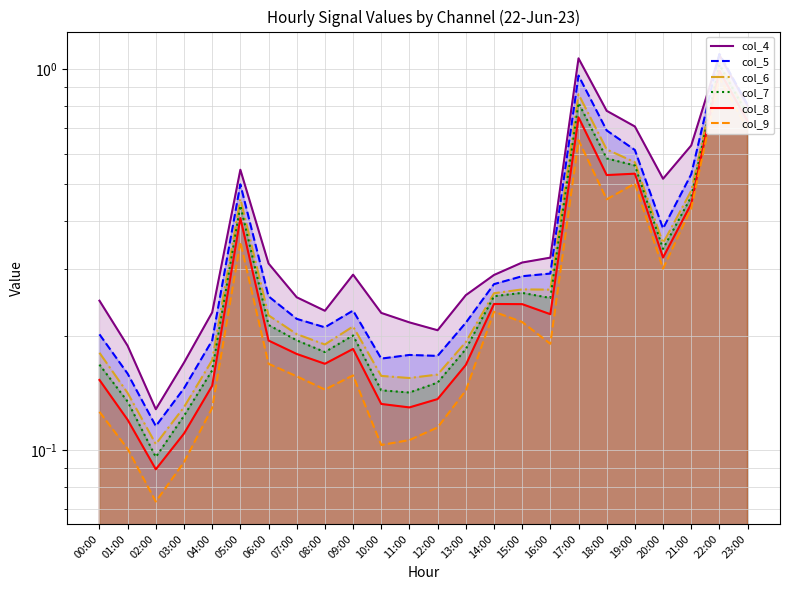

Reading left to right, what are all the values shown in this chart?

col_4: 0.2	0.2	0.1	0.2	0.2	0.5	0.3	0.3	0.2	0.3	0.2	0.2	0.2	0.3	0.3	0.3	0.3	1.1	0.8	0.7	0.5	0.6	1.1	0.8
col_5: 0.2	0.2	0.1	0.1	0.2	0.5	0.3	0.2	0.2	0.2	0.2	0.2	0.2	0.2	0.3	0.3	0.3	1.0	0.7	0.6	0.4	0.5	1.1	0.8
col_6: 0.2	0.1	0.1	0.1	0.2	0.5	0.2	0.2	0.2	0.2	0.2	0.2	0.2	0.2	0.3	0.3	0.3	0.9	0.6	0.6	0.3	0.5	1.0	0.8
col_7: 0.2	0.1	0.1	0.1	0.2	0.4	0.2	0.2	0.2	0.2	0.1	0.1	0.2	0.2	0.3	0.3	0.3	0.8	0.6	0.6	0.3	0.5	1.0	0.8
col_8: 0.2	0.1	0.1	0.1	0.1	0.4	0.2	0.2	0.2	0.2	0.1	0.1	0.1	0.2	0.2	0.2	0.2	0.7	0.5	0.5	0.3	0.4	1.0	0.7
col_9: 0.1	0.1	0.1	0.1	0.1	0.4	0.2	0.2	0.1	0.2	0.1	0.1	0.1	0.1	0.2	0.2	0.2	0.7	0.5	0.5	0.3	0.4	1.0	0.7